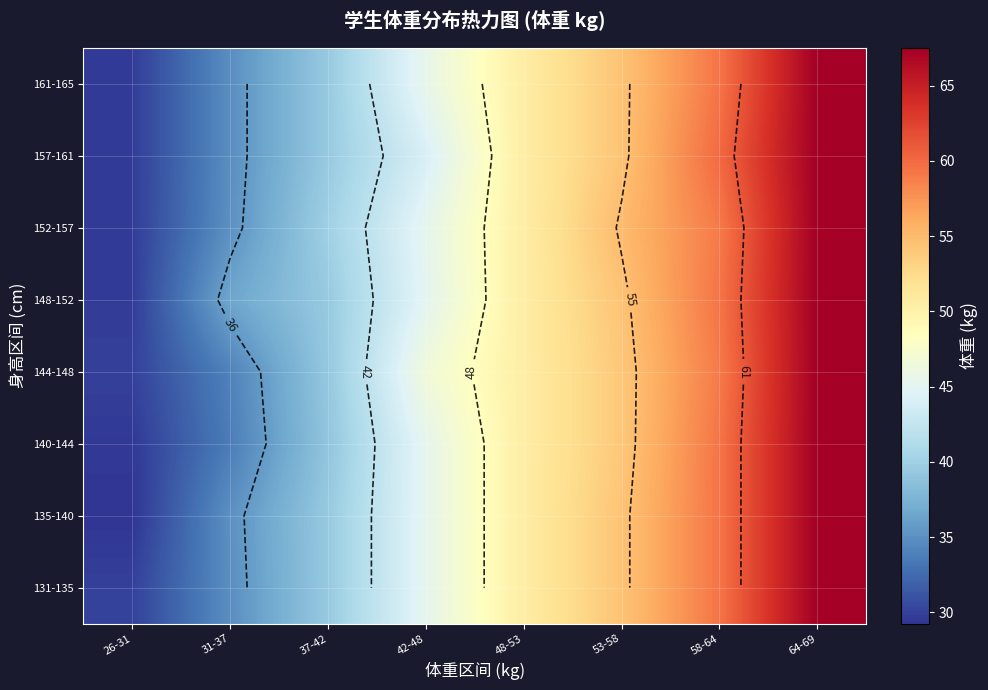

How many series are shown in this chart?

8